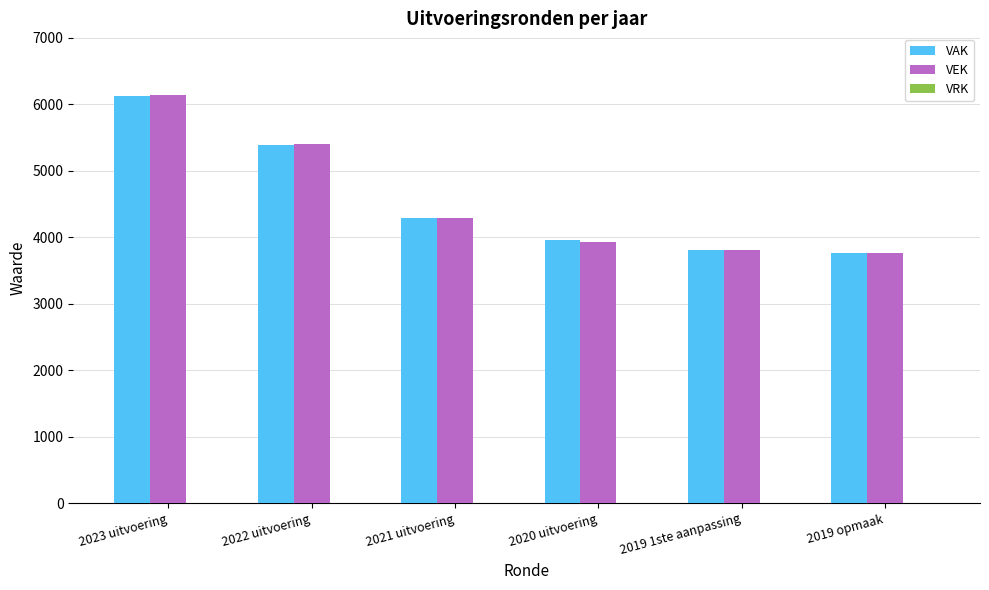

What is the maximum value for VEK?

6143